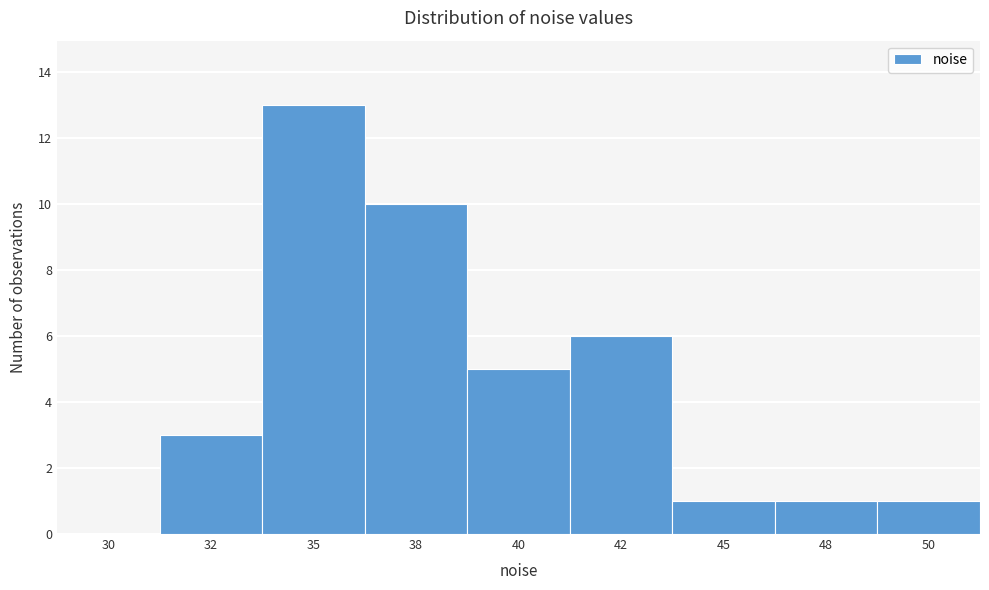

Reading right to left, list all the values displayed in this chart.

50=1	48=1	45=1	42=6	40=5	38=10	35=13	32=3	30=0